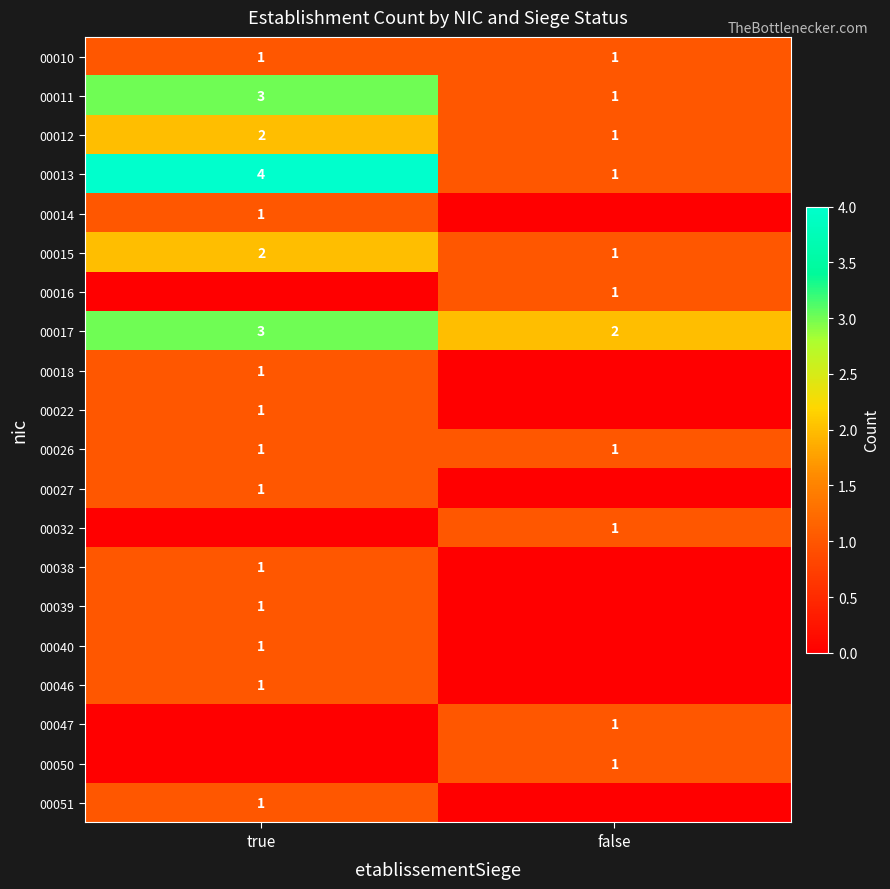

The value of 00051 at true is 0. True or false?

False